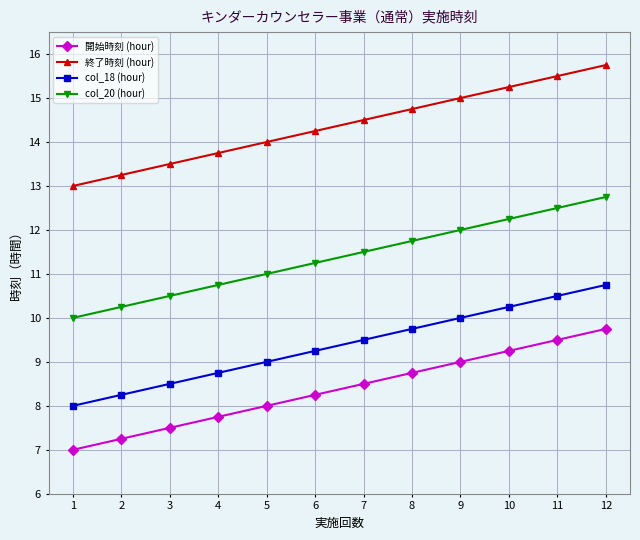

Rank the categories by col_20 (hour) value from highest to lowest.

12, 11, 10, 9, 8, 7, 6, 5, 4, 3, 2, 1